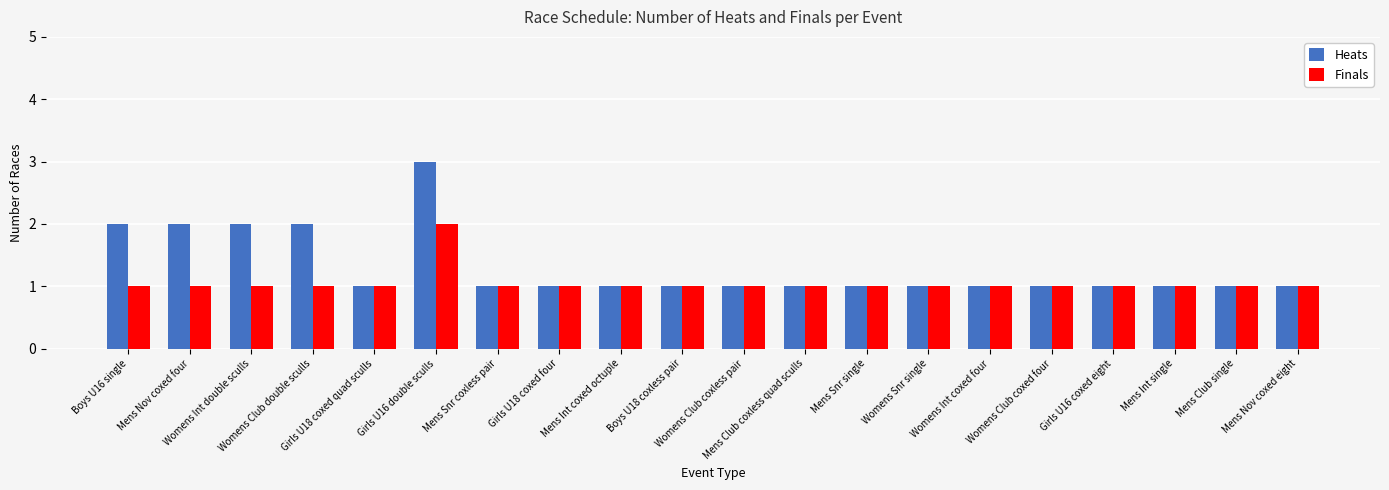

How many bars are there in total?

40